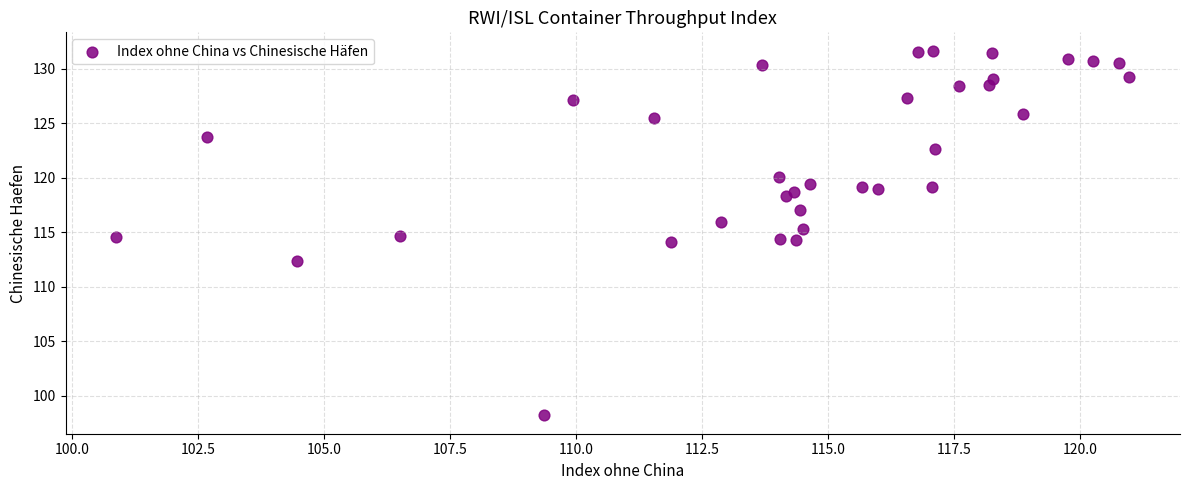

What is the range of Y values (max minus min)?

33.5